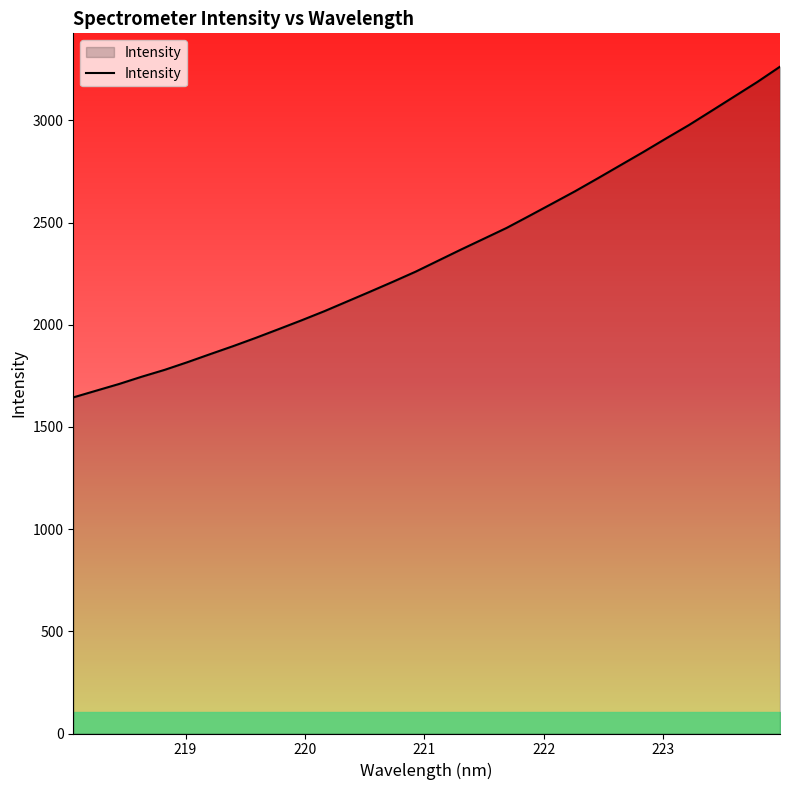

What is the maximum value shown in the chart?

3262.7